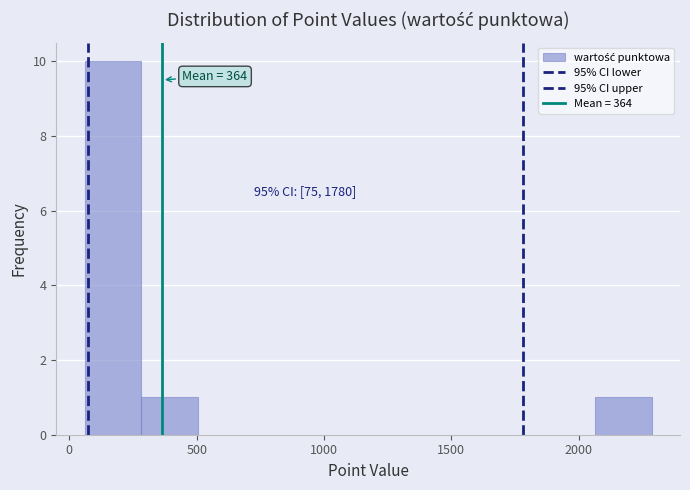

Which range on the x-axis has the tallest bar?

50 to 300